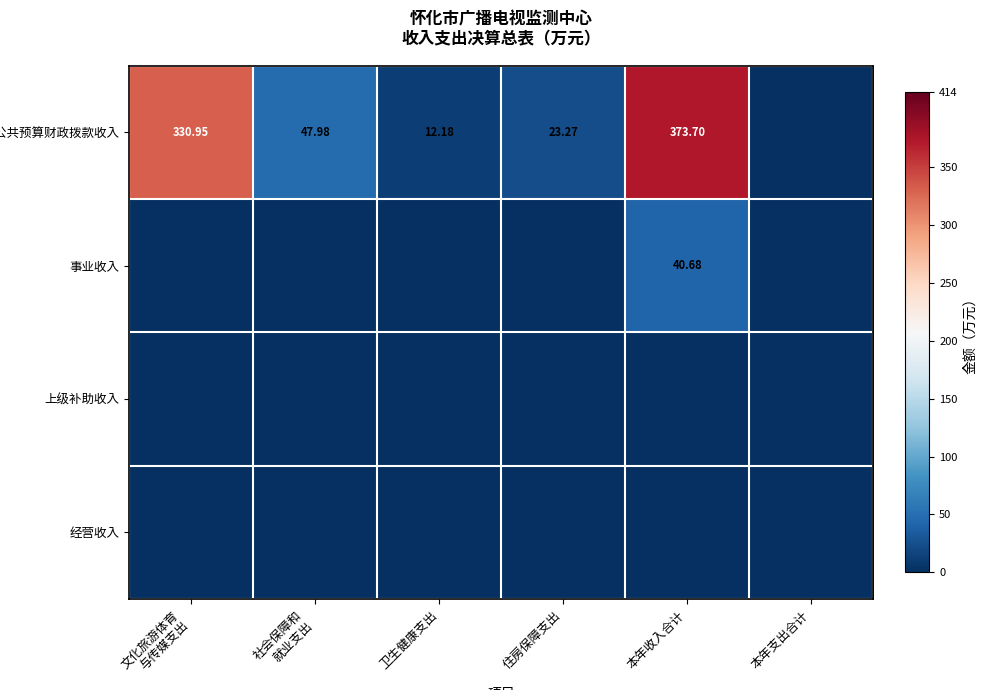

Rank the series at 卫生健康支出 from lowest to highest value.

事业收入, 上级补助收入, 经营收入, 一般公共预算财政拨款收入